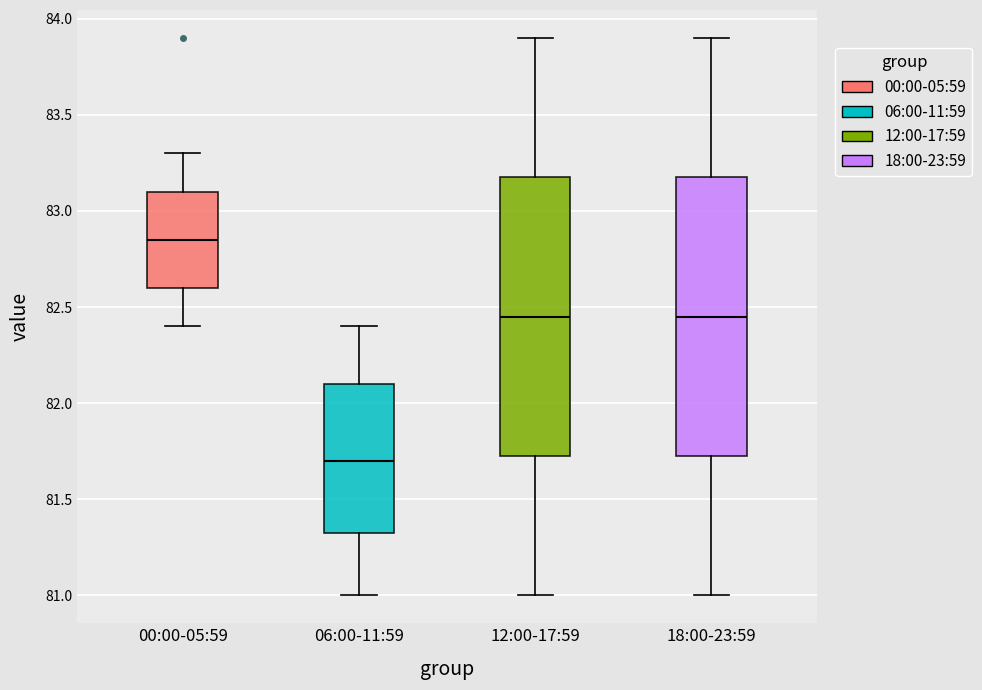

Reading left to right, transcribe this box plot: for each box, give where its median line is, the range the box spans, and where its two whiskers end, as read against the y-axis. The values are not printed on the chart, so give them approximately, as read against the axis.

00:00-05:59: median 82.85, box 82.60 to 83.10, whiskers 82.40 to 83.30
06:00-11:59: median 81.70, box 81.35 to 82.10, whiskers 81.00 to 82.40
12:00-17:59: median 82.45, box 81.75 to 83.20, whiskers 81.00 to 83.90
18:00-23:59: median 82.45, box 81.75 to 83.20, whiskers 81.00 to 83.90